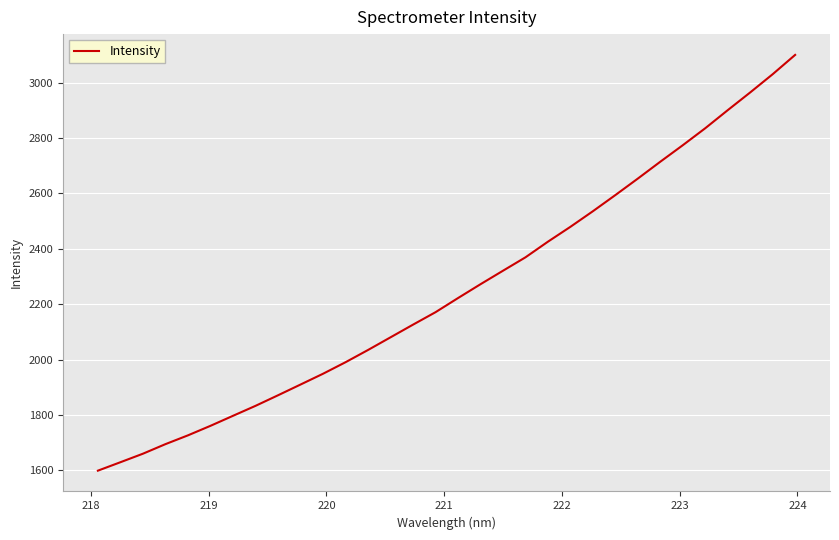

What is the minimum value shown in the chart?

1598.9